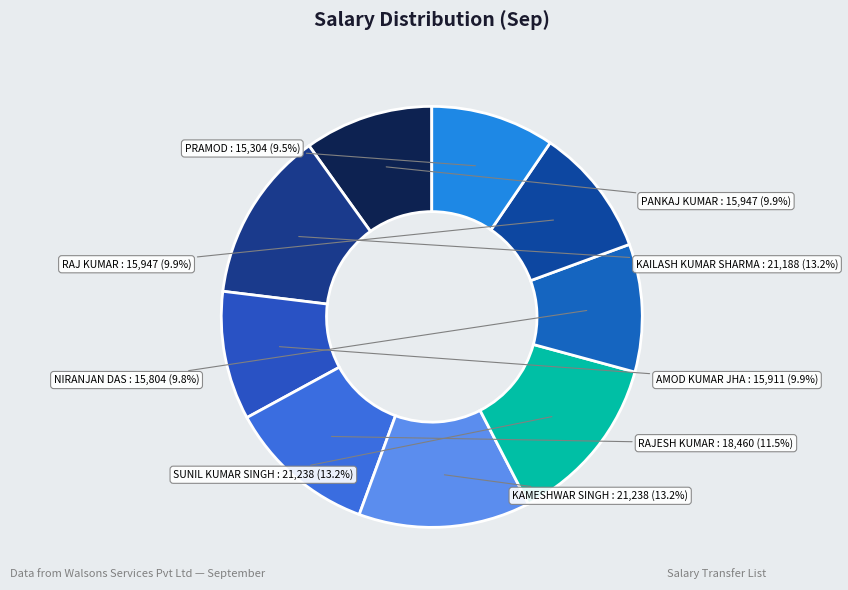

Does AMOD KUMAR JHA represent more than half of the total?

No